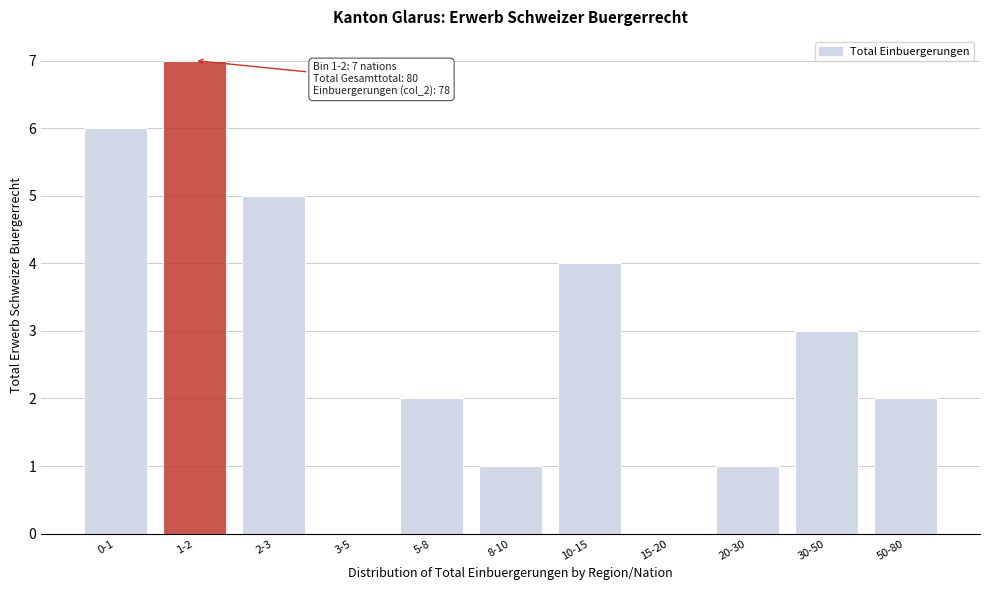

Reading left to right, list all the values displayed in this chart.

0-1=6	1-2=7	2-3=5	3-5=0	5-8=2	8-10=1	10-15=4	15-20=0	20-30=1	30-50=3	50-80=2